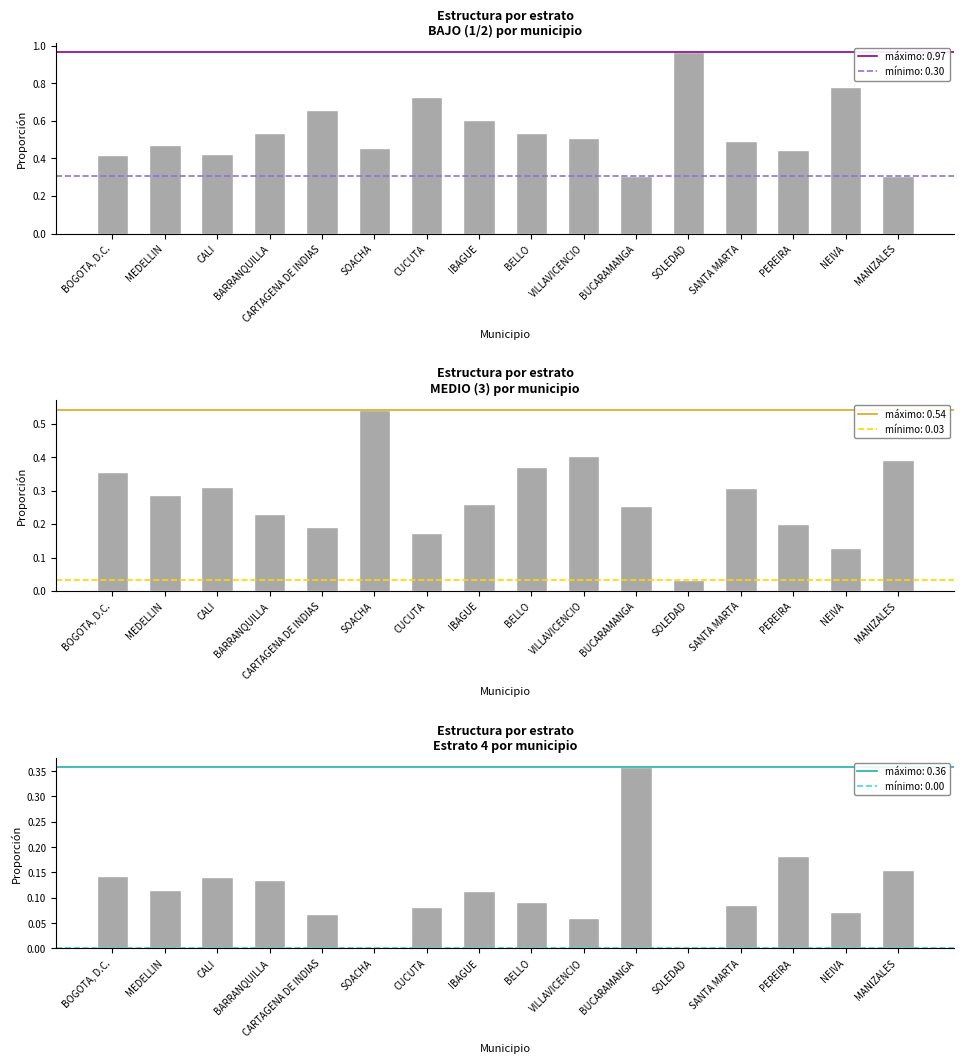

Which series has the largest total across all categories?

BAJO (1/2)